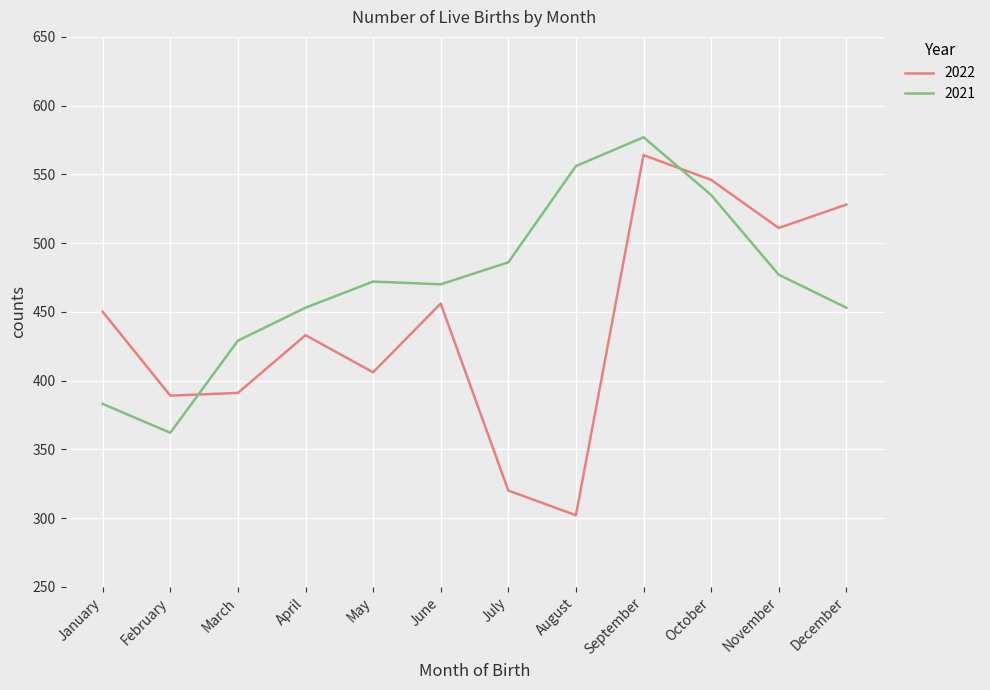

What is the sum of the 2021 values at May and August?

1028